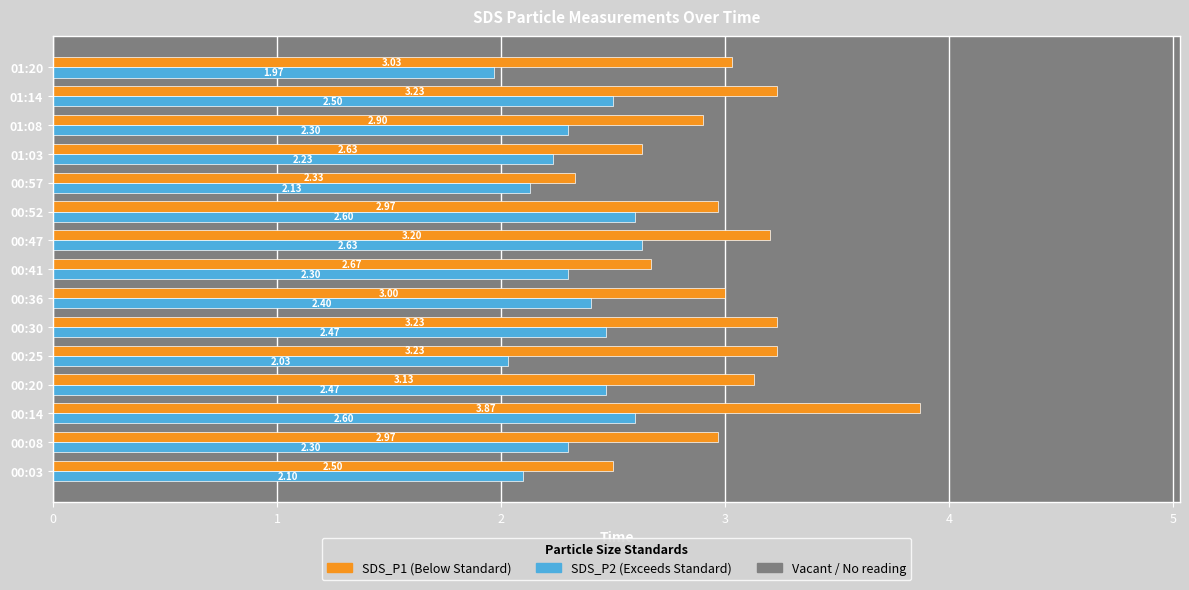

What is the total value across all series at 00:41?

5.0